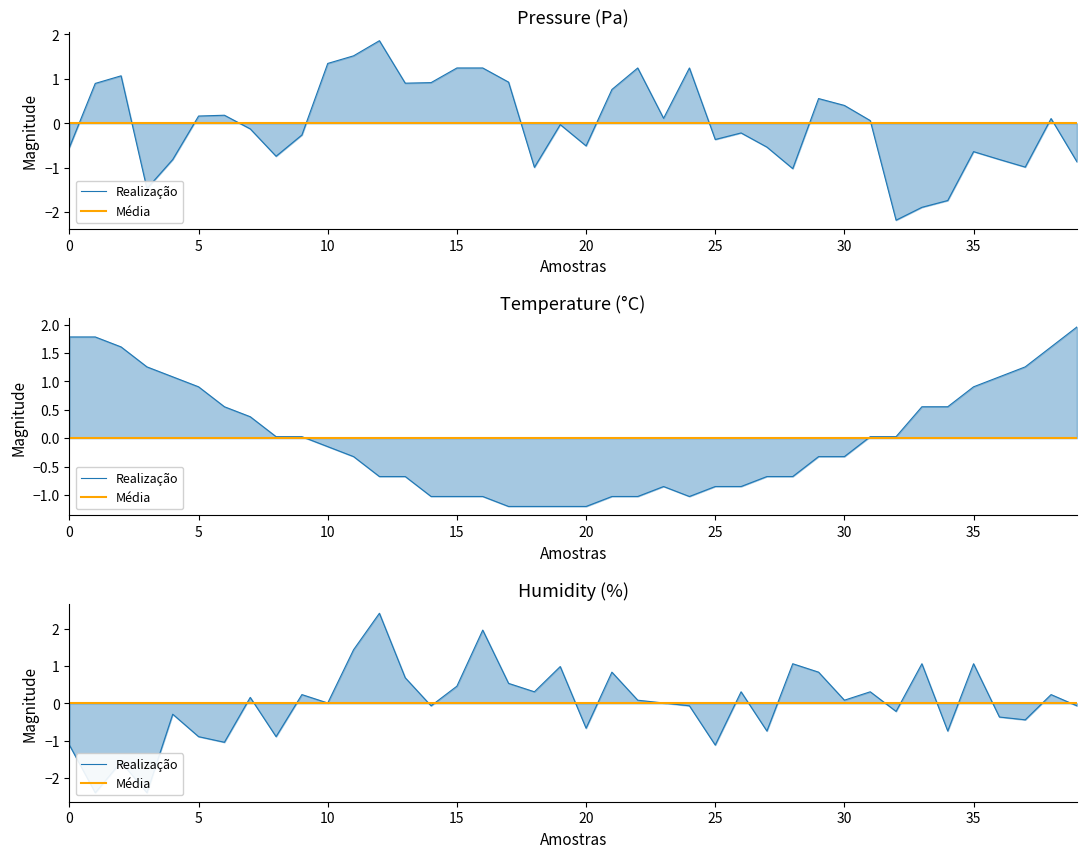

In Realização, how many points are higher than both neighbors (excluding endpoints)?

14